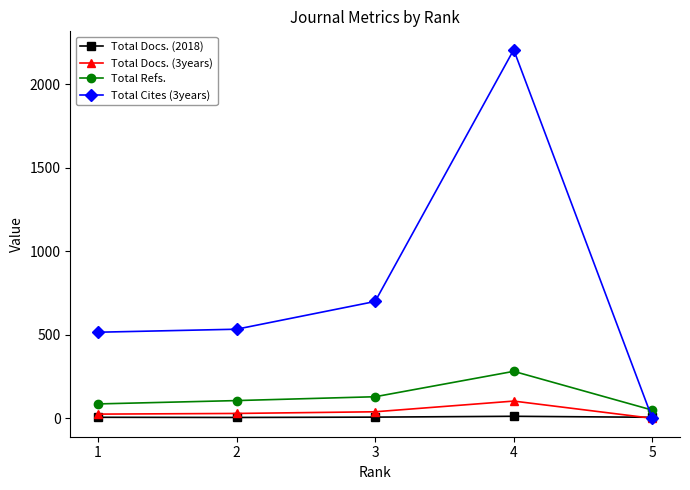

Which series has the widest spread of values?

Total Cites (3years)